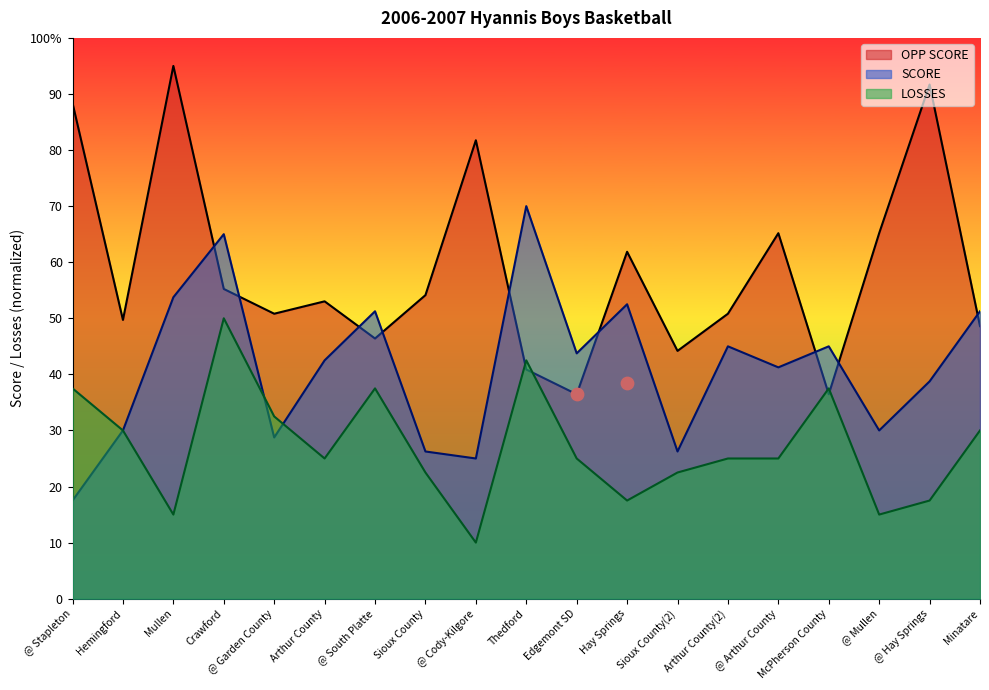

What are all the series names shown in the legend?

OPP SCORE, SCORE, LOSSES